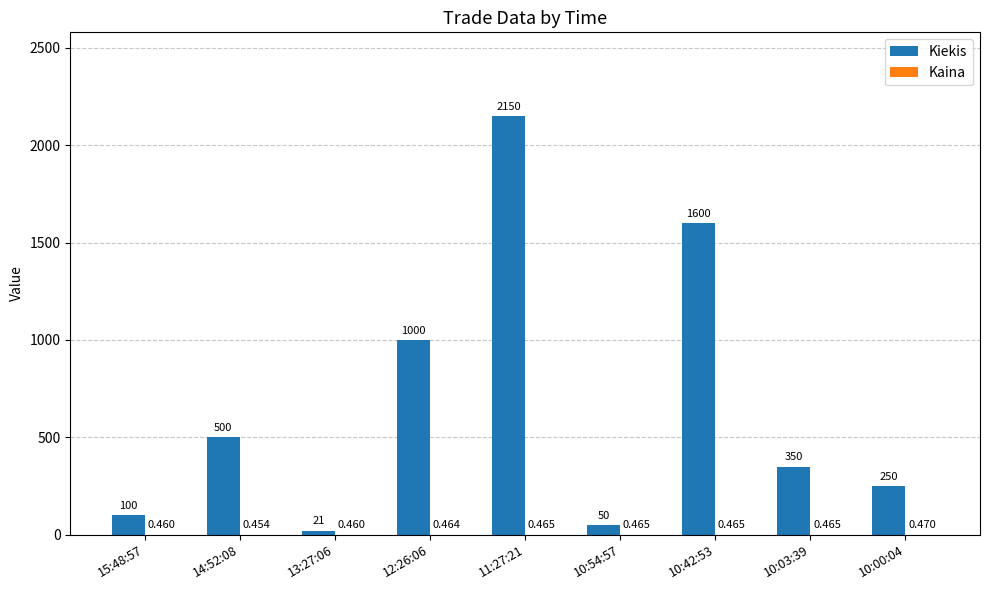

What is the total value across all series at 15:48:57?

100.5